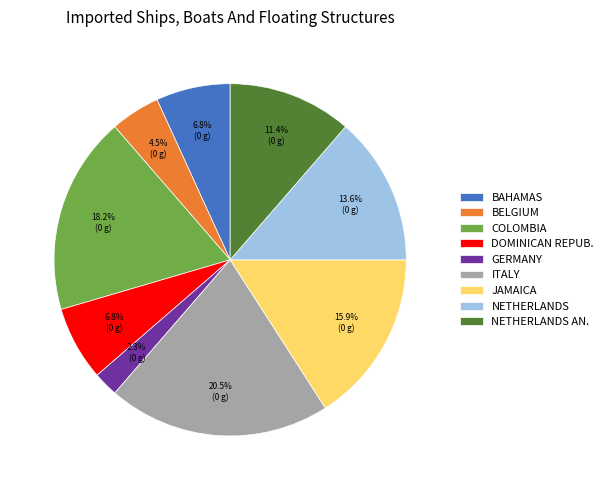

Which slice is the smallest?

GERMANY